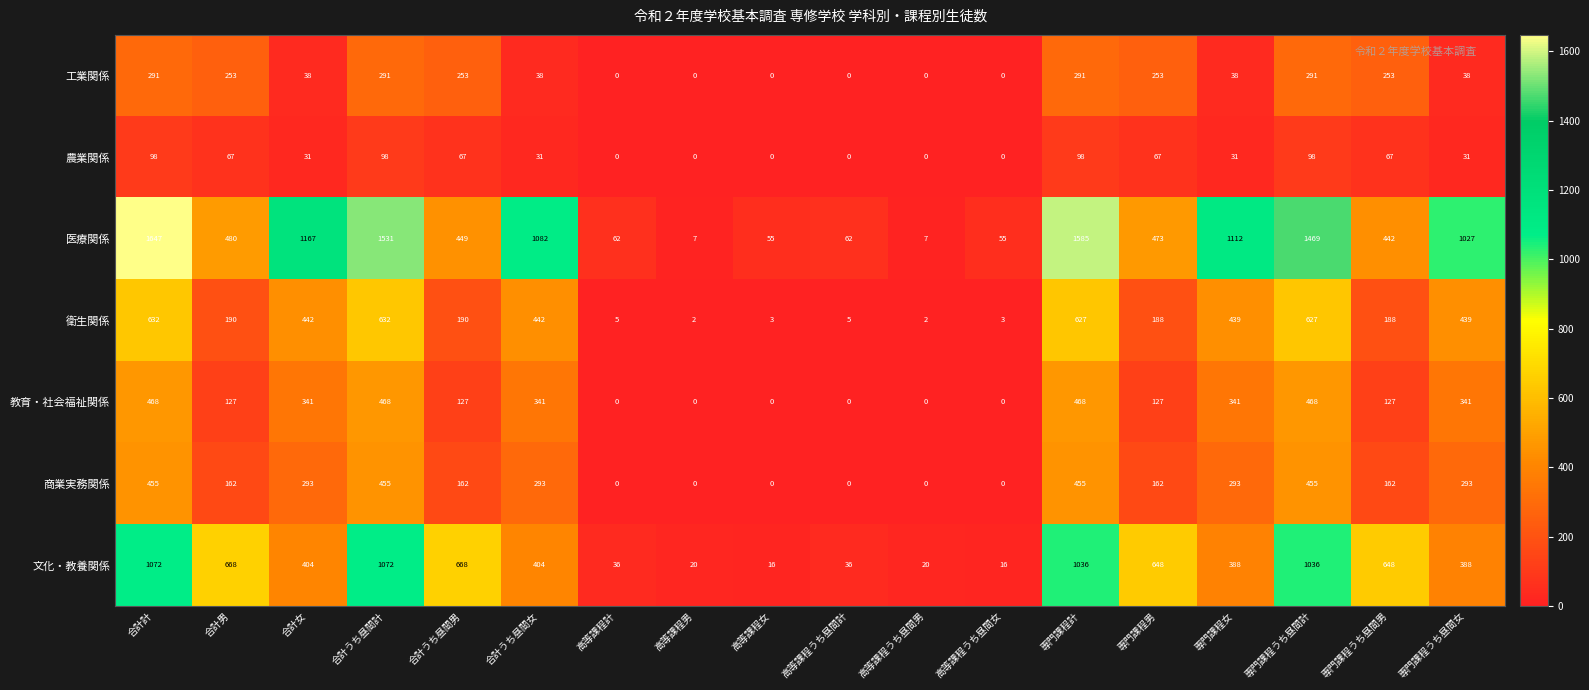

How many distinct data groups are displayed?

7